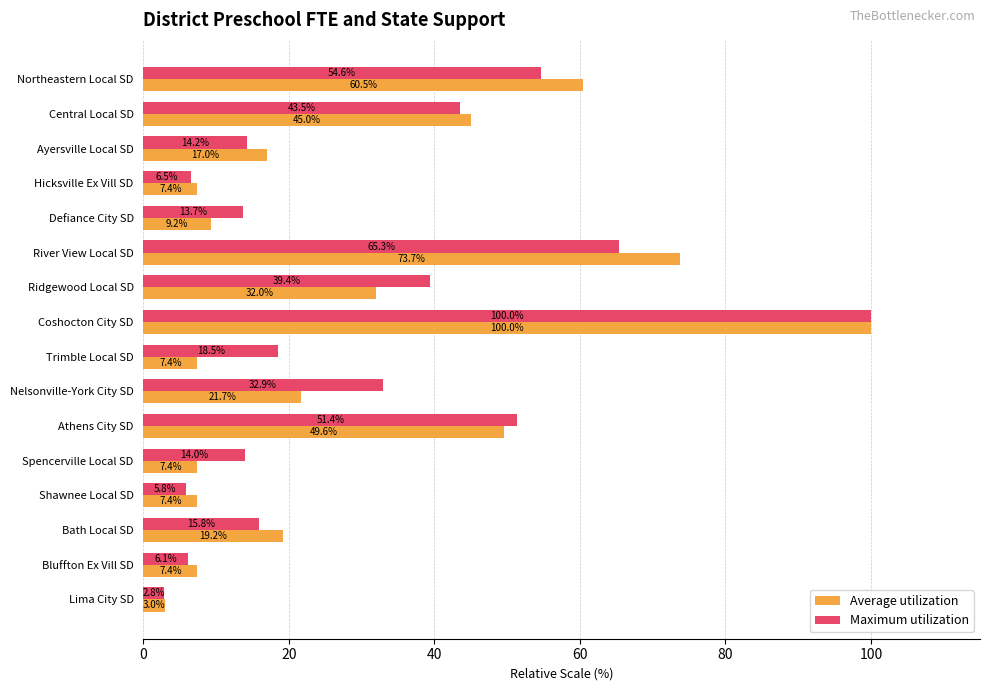

What value does the Maximum utilization series have at Hicksville Ex Vill SD?

6.5